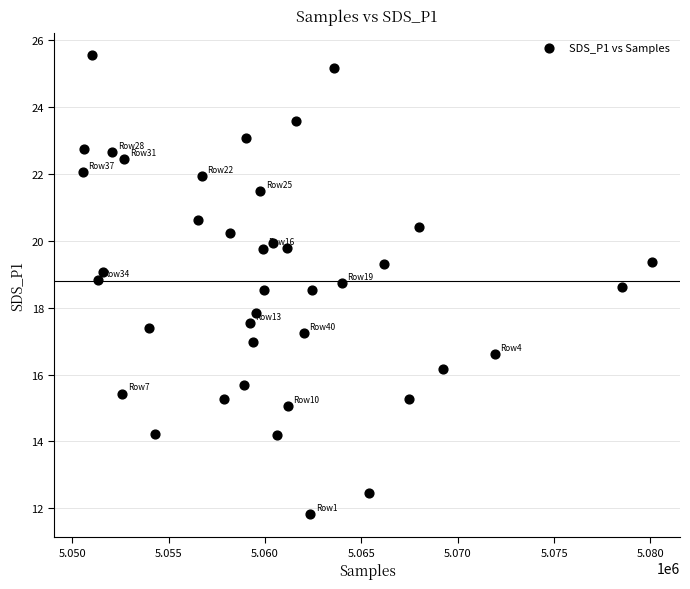

What is the range of X values (max minus min)?

29510.0